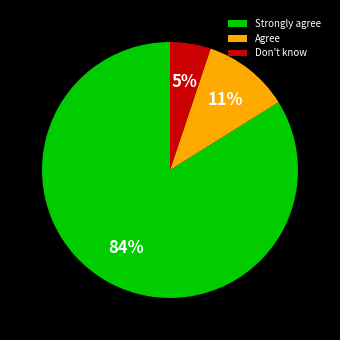

Combined, do Don't know and Agree account for over 50%?

No